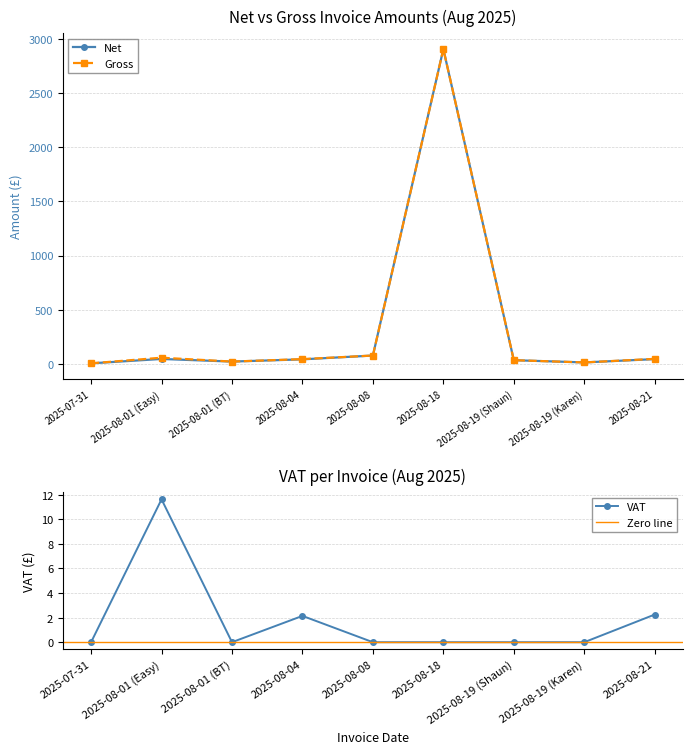

What is the sum of all Net values?

3192.9